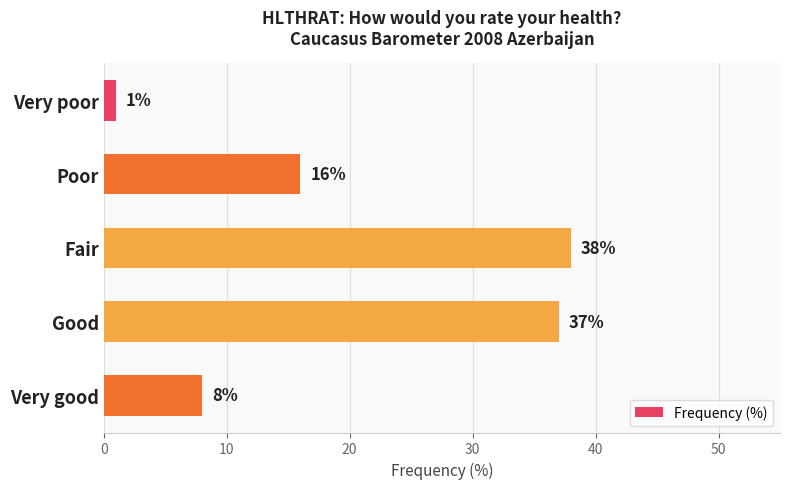

Where is the data nearest to the value 19?

Poor